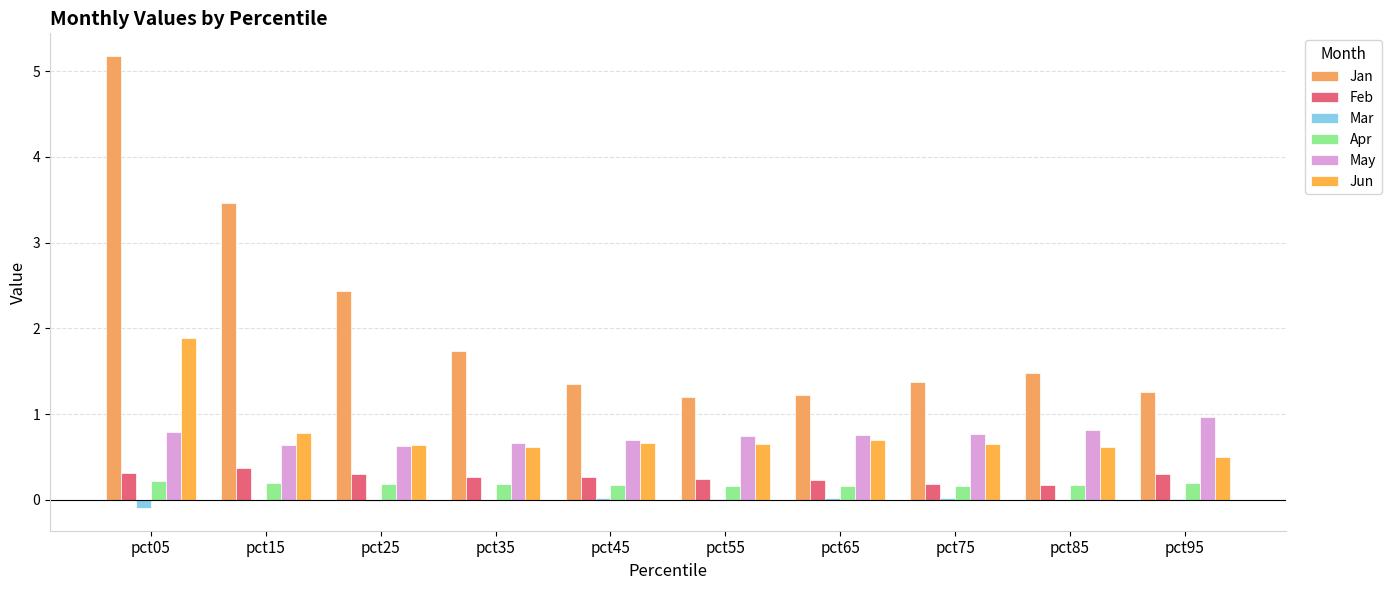

How many groups of bars are there?

10